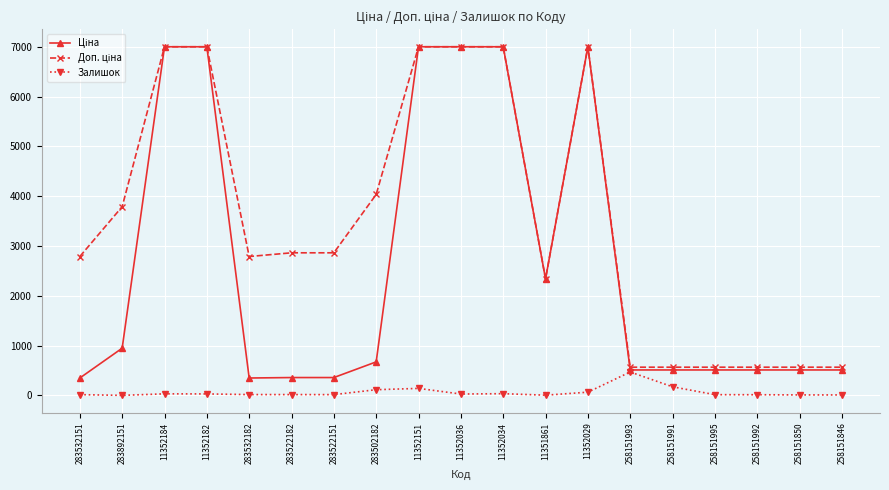

What is the total value across all series at 258151991?

1248.5